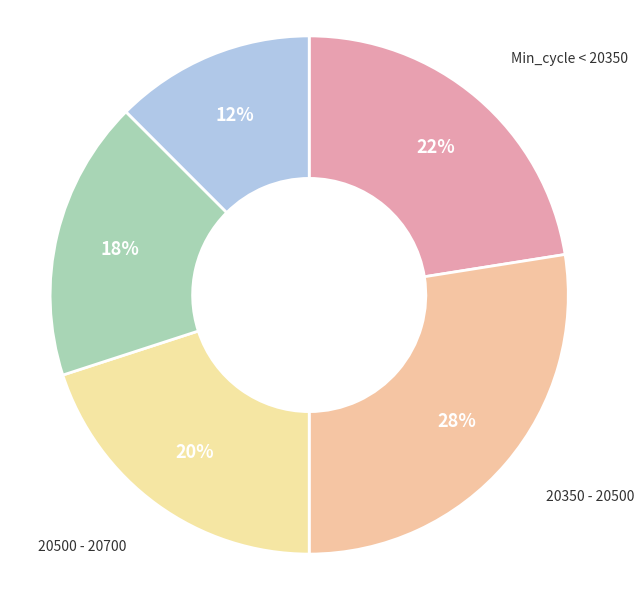

How many slices are in this pie chart?

5